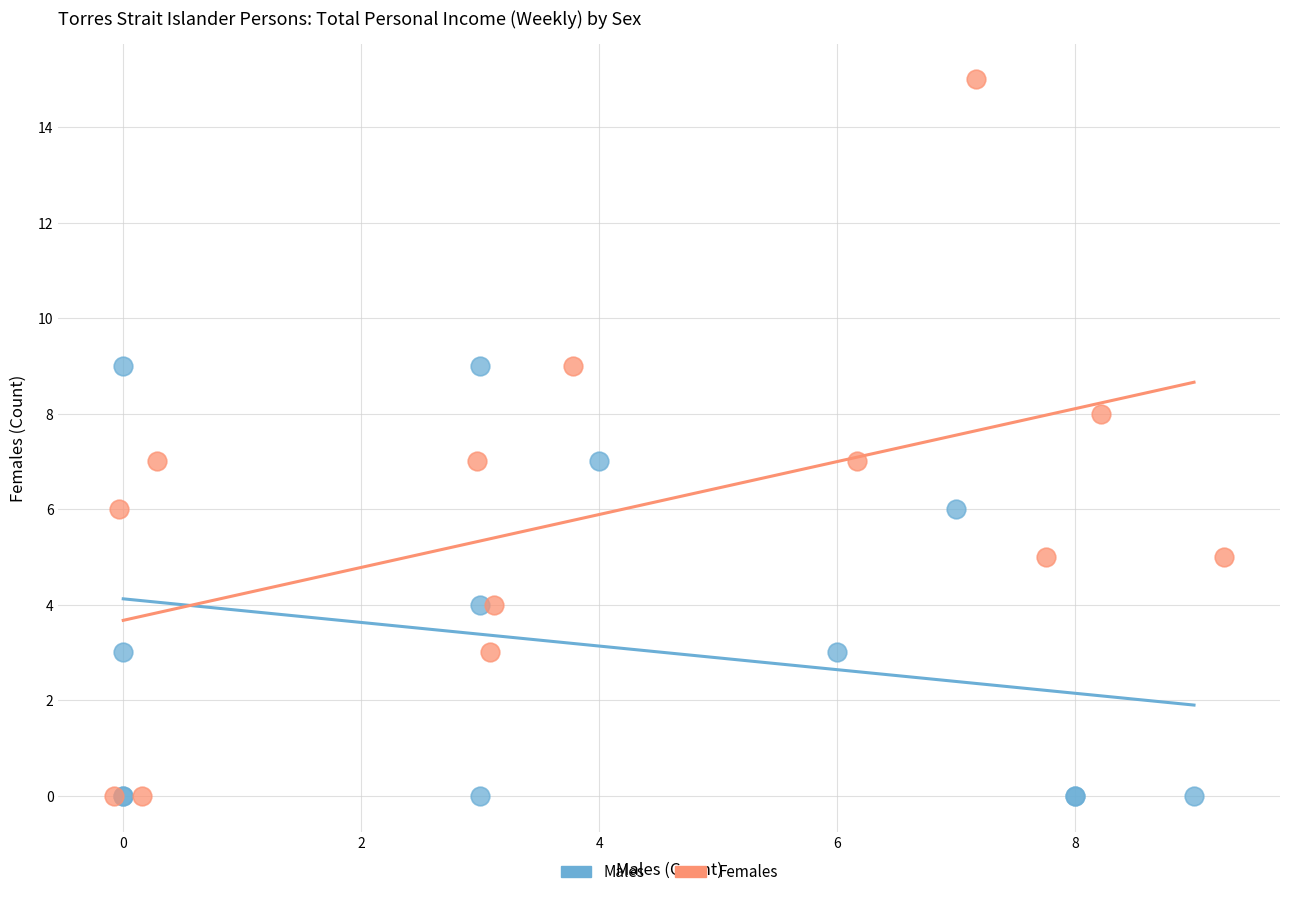

Which series has the largest Y range (max minus min)?

Females